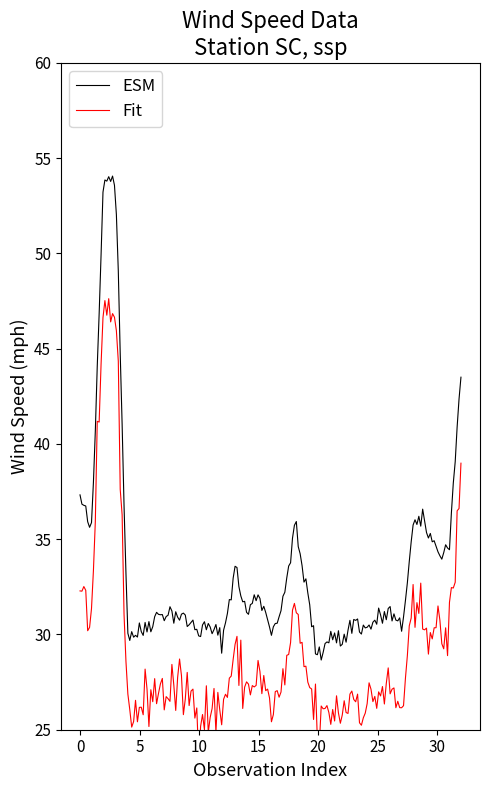

How many lines are shown in the chart?

2